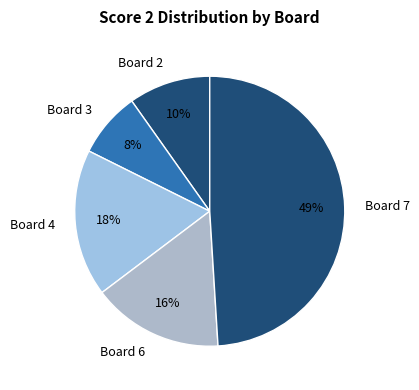

The Board 3 slice represents 8% of the pie. True or false?

True